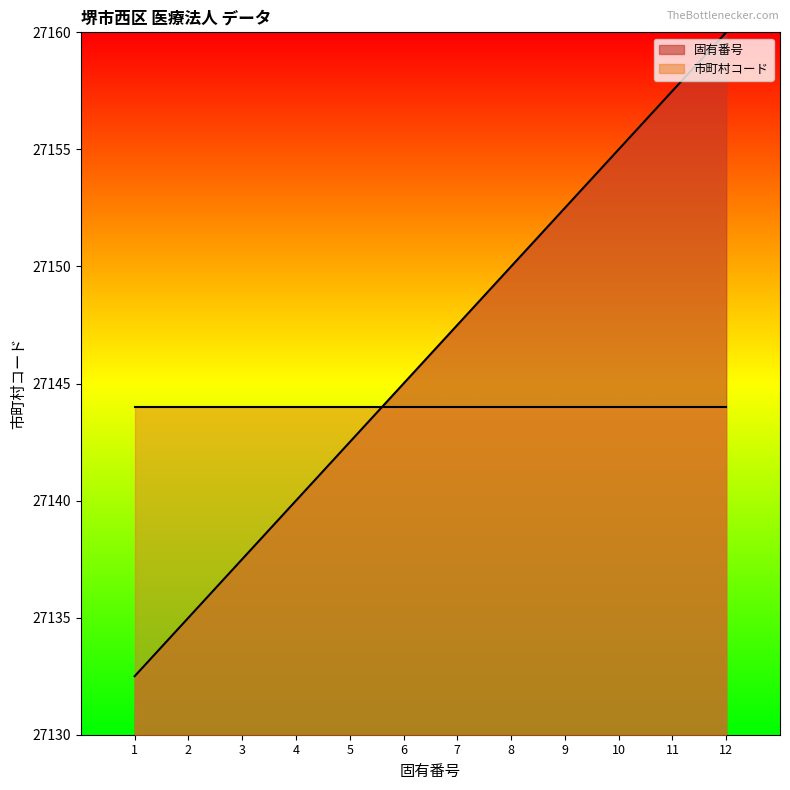

True or false: the data shows 27132.5 at 1.

True